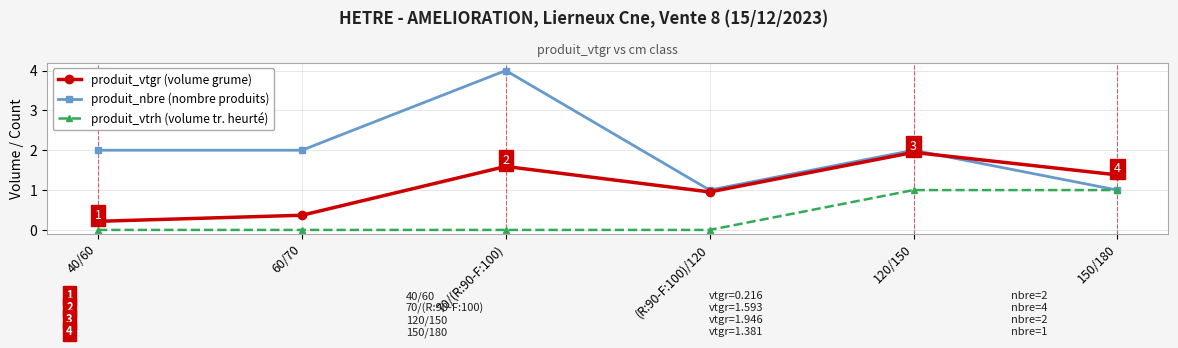

Count the number of categories in the chart.

6